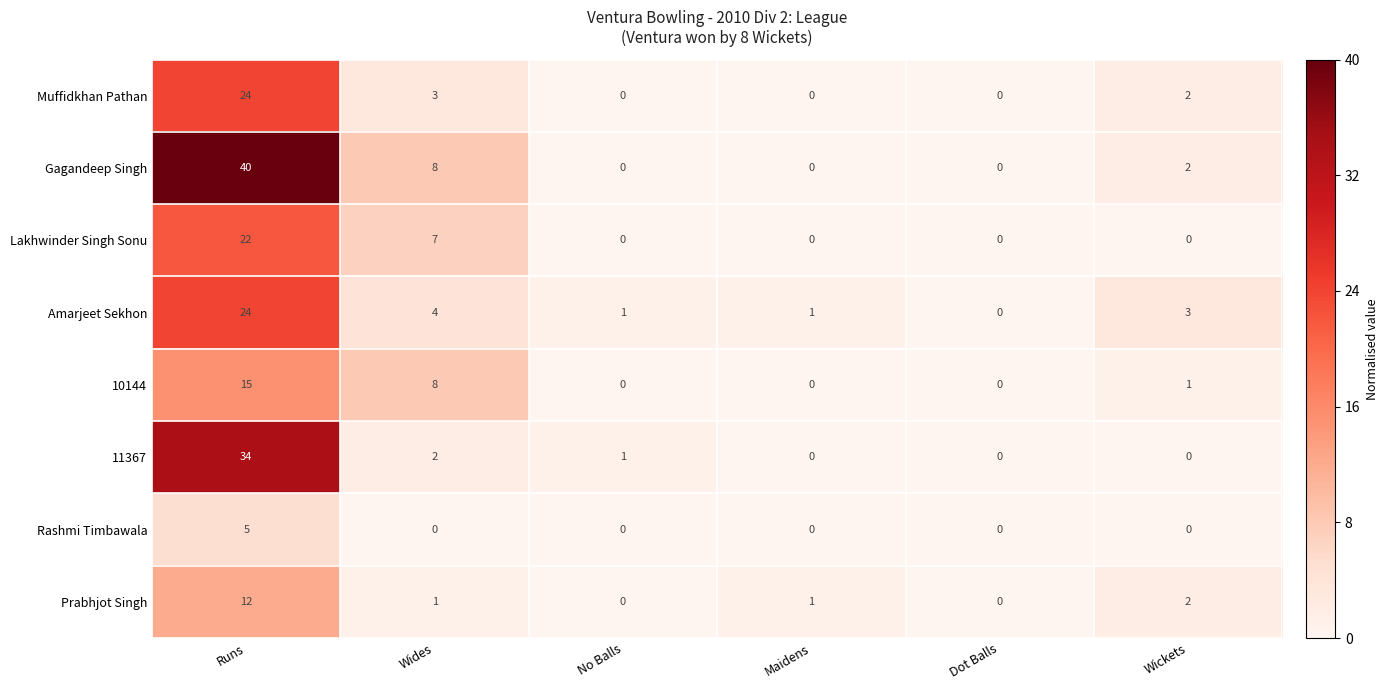

Which series has the largest range (max minus min)?

Gagandeep Singh